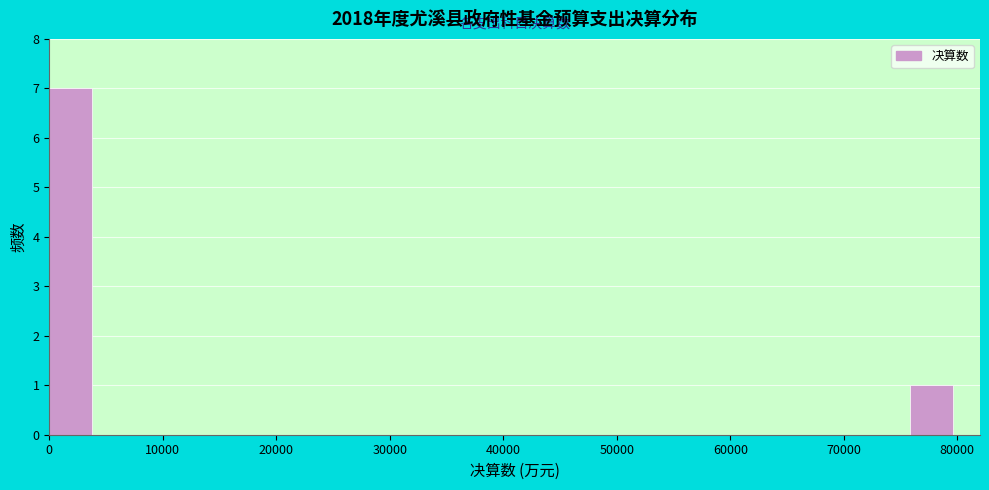

Over which range of the x-axis is the bar tallest?

0 to 4000